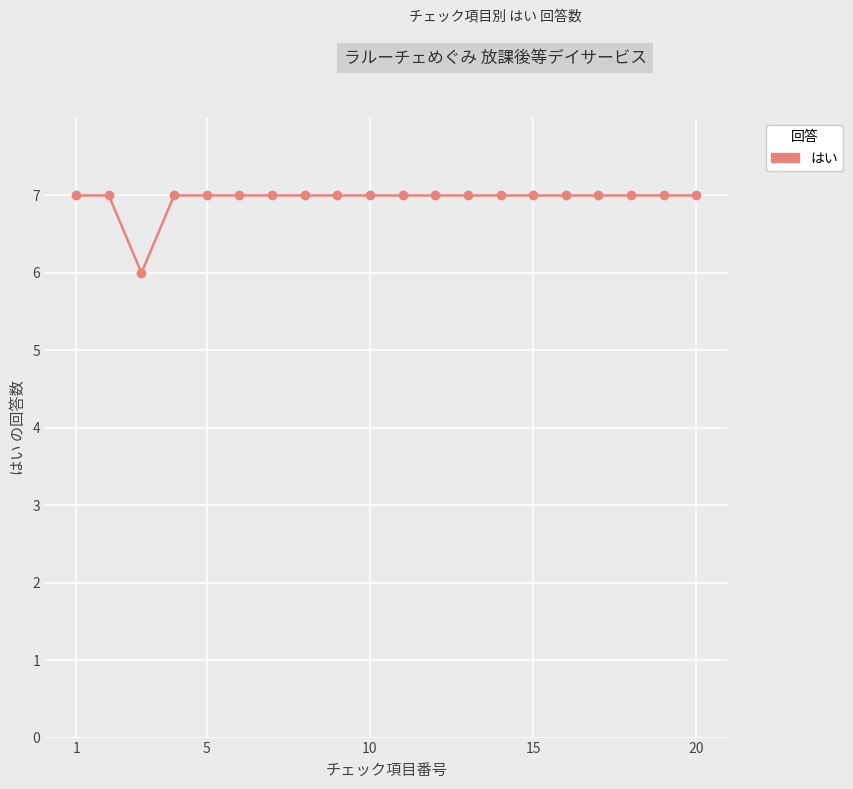

What is the minimum value shown in the chart?

6